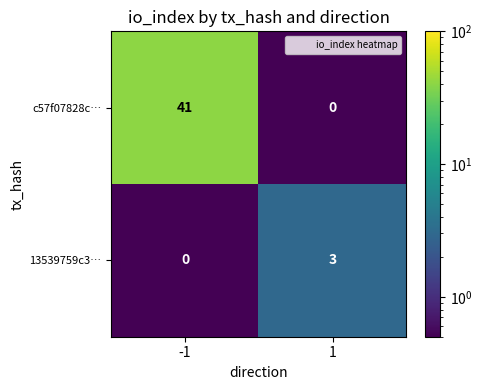

Which series changed the most between -1 and 1?

c57f07828c…